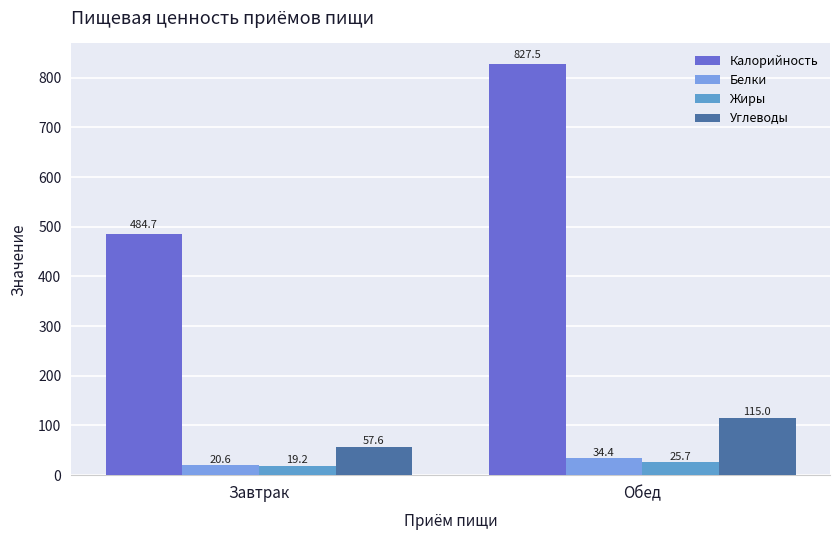

Which series has the largest total across all categories?

Калорийность